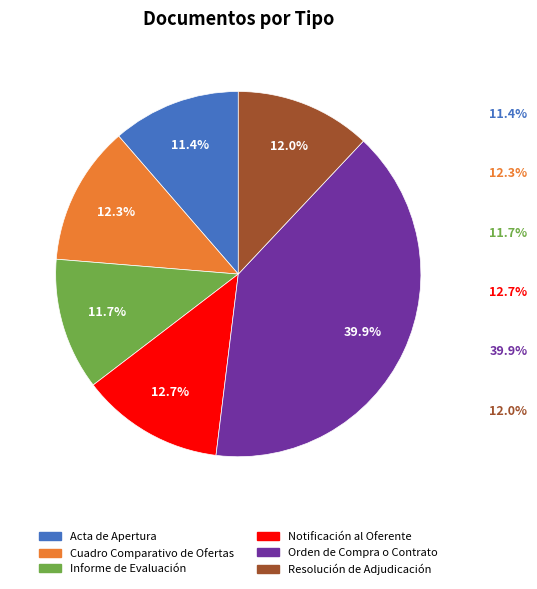

True or false: Acta de Apertura accounts for 11% of the total.

True